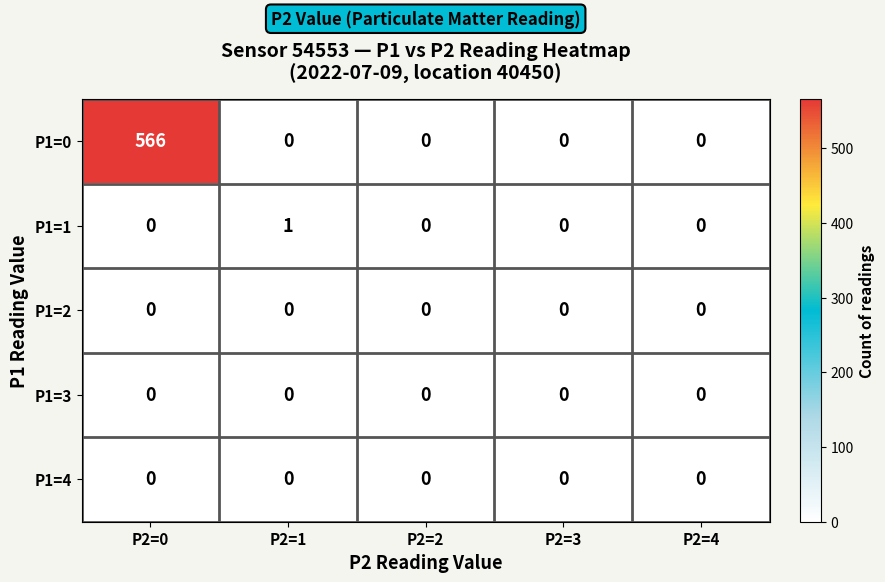

True or false: P1=3 has a value of 0 at P2=4.

True